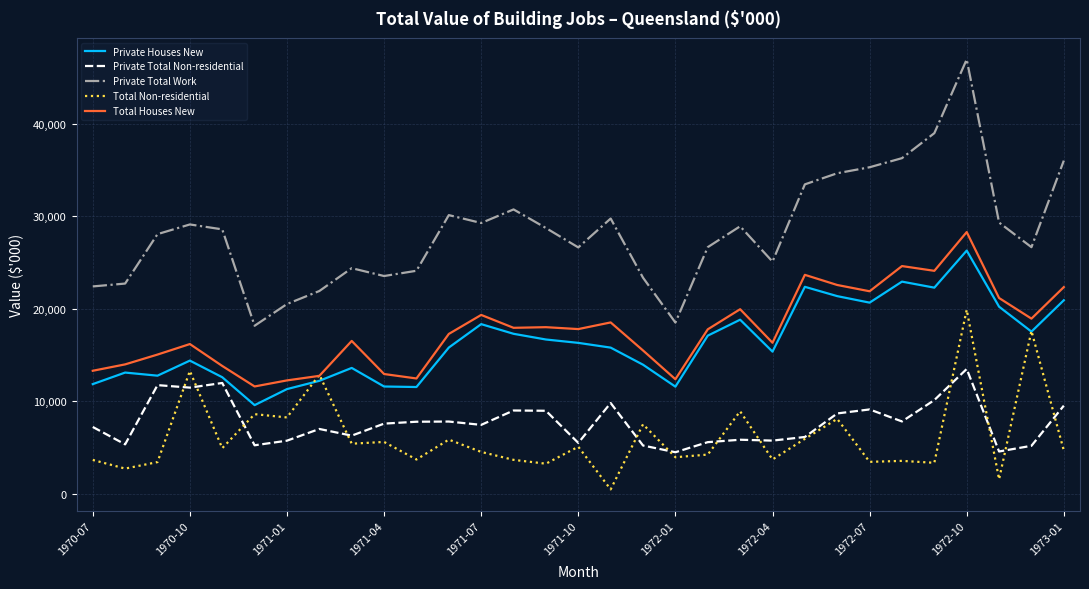

Which series has the largest total across all categories?

Private Total Work